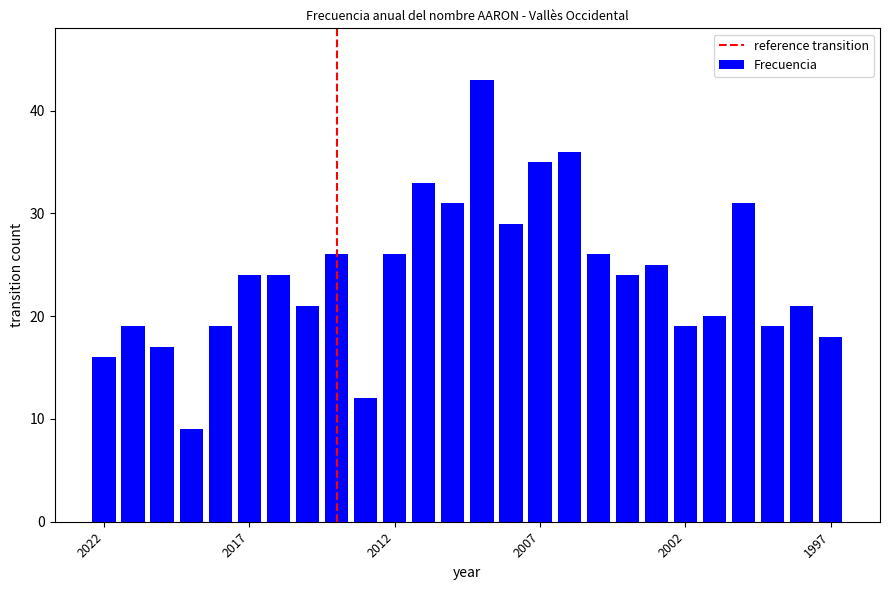

Reading left to right, transcribe all the data shown in this chart.

16	19	17	9	19	24	24	21	26	12	26	33	31	43	29	35	36	26	24	25	19	20	31	19	21	18